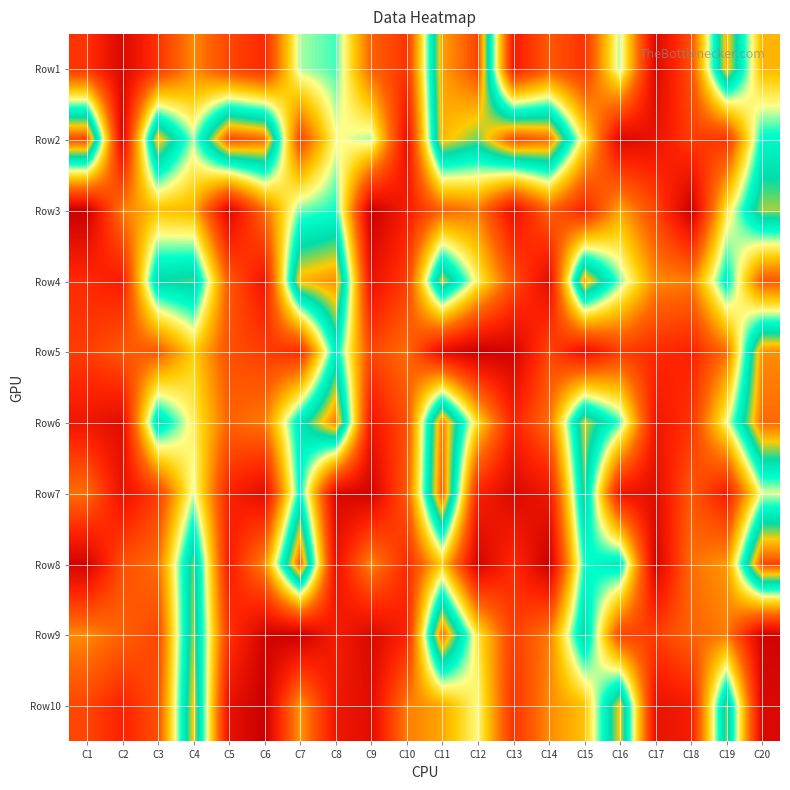

At which category is the sum across all series the highest?

C11